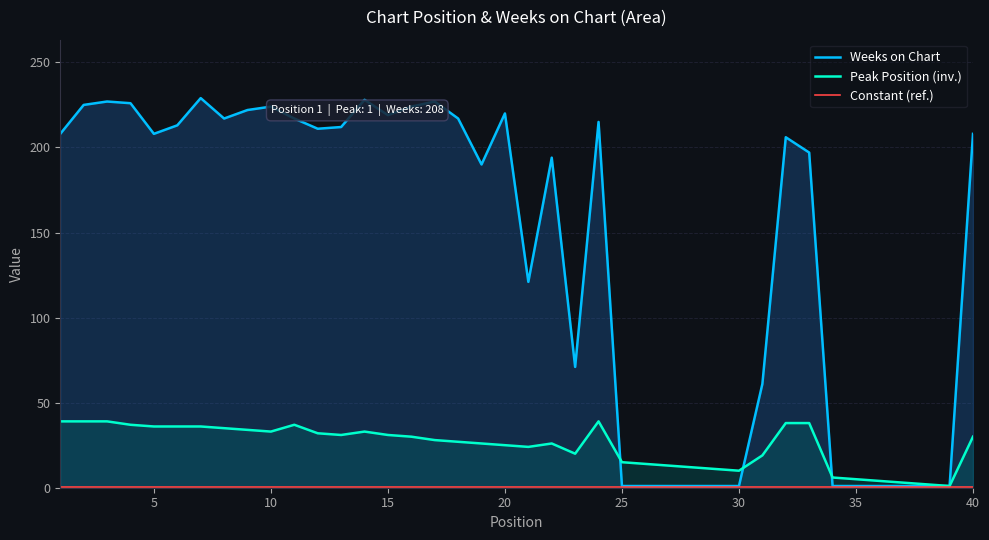

What is the lowest value of the Weeks on Chart series?

1.0